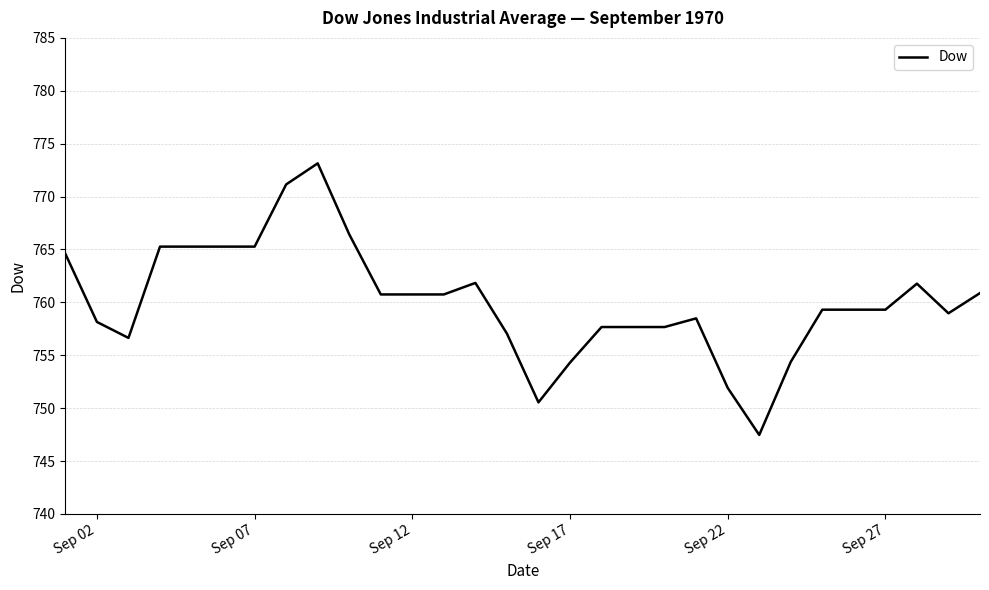

What is the maximum value shown in the chart?

773.1